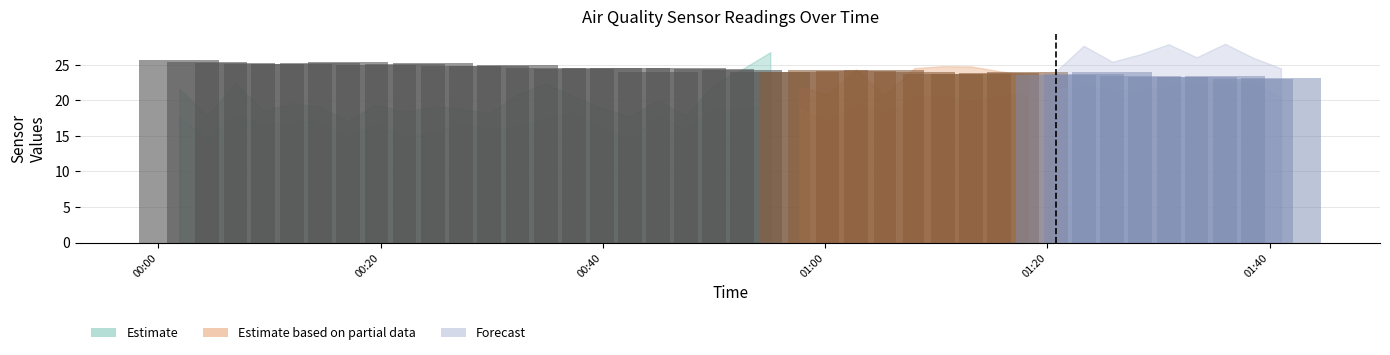

At which category is the sum across all series the highest?

37